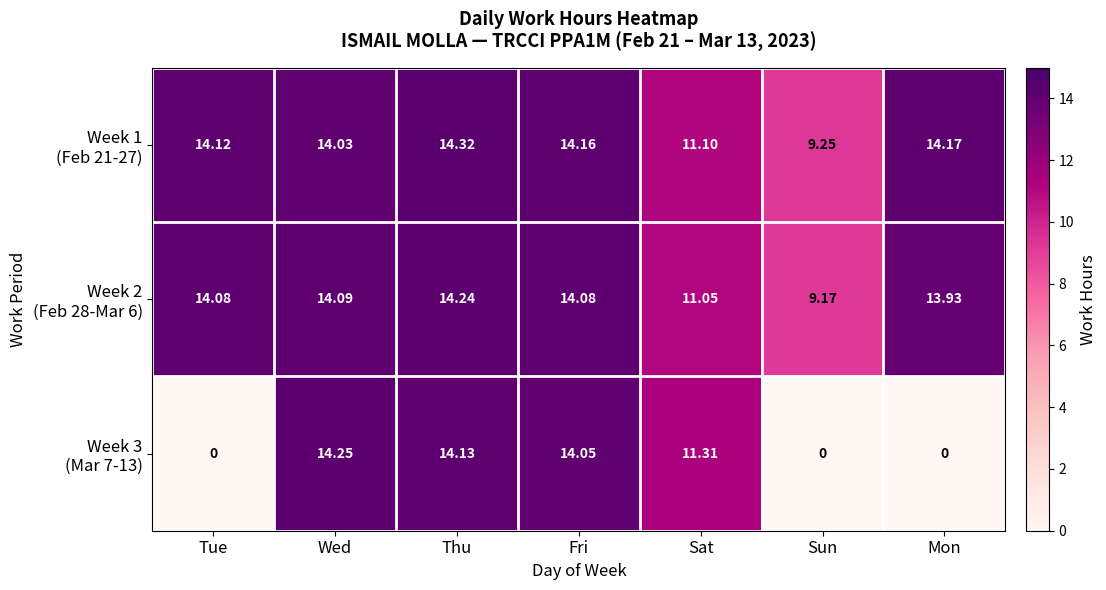

At which category does the chart reach its peak across all series?

Thu